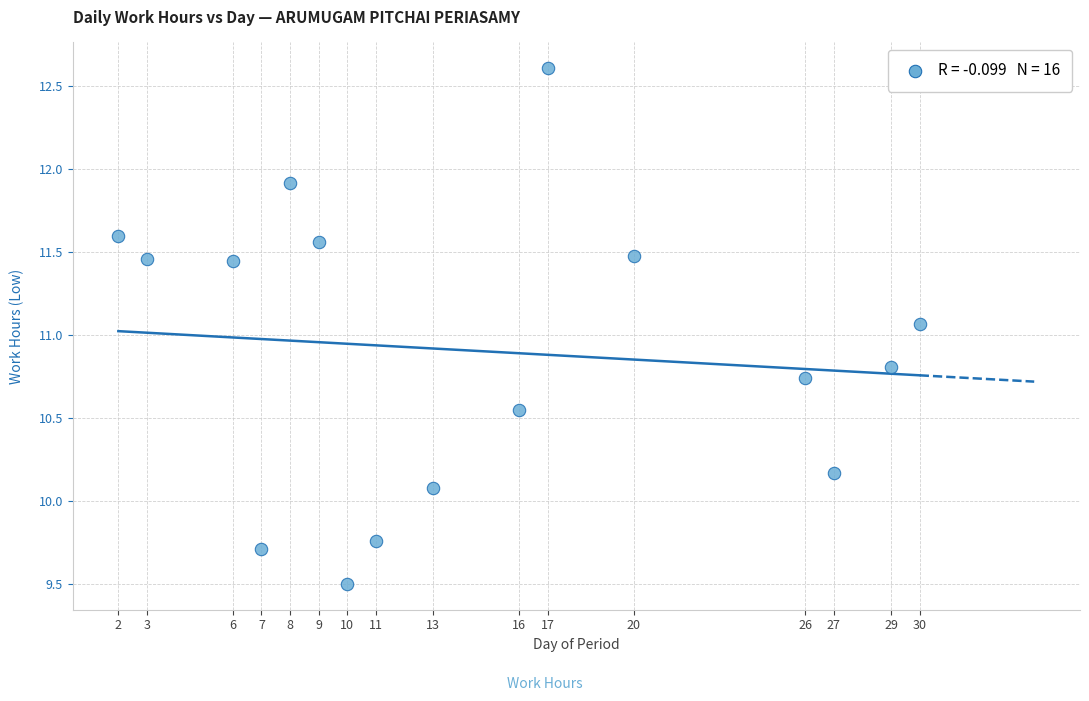

What is the range of Y values (max minus min)?

3.1